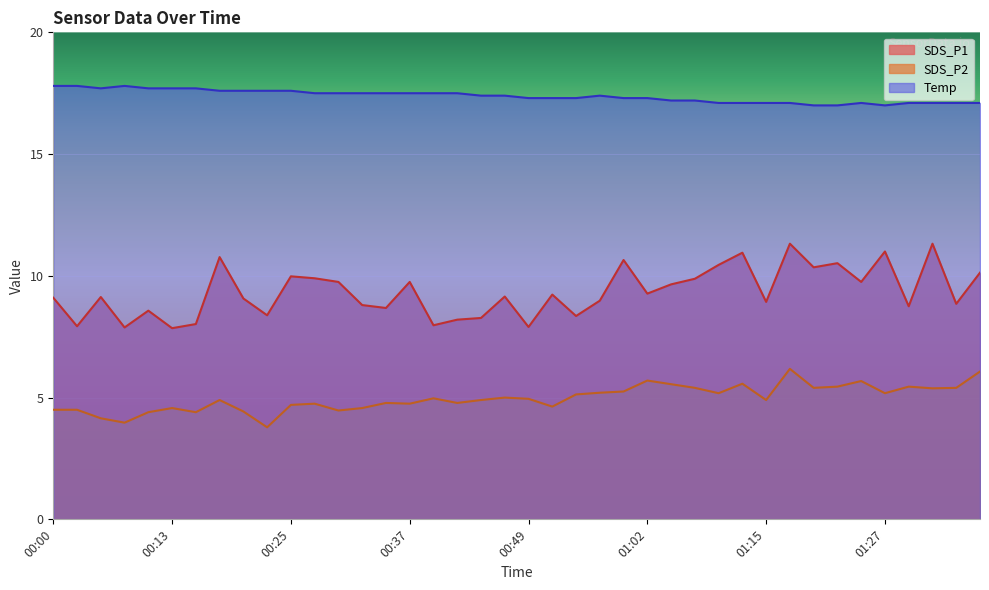

The SDS_P2 series shows 1.3 at 00:20. True or false?

False